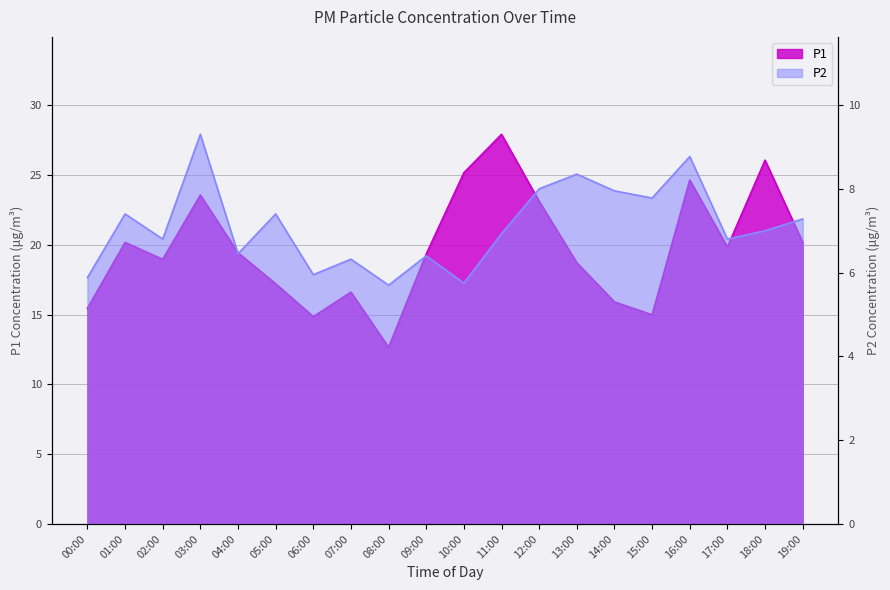

True or false: P1 and P2 cross at least once.

False